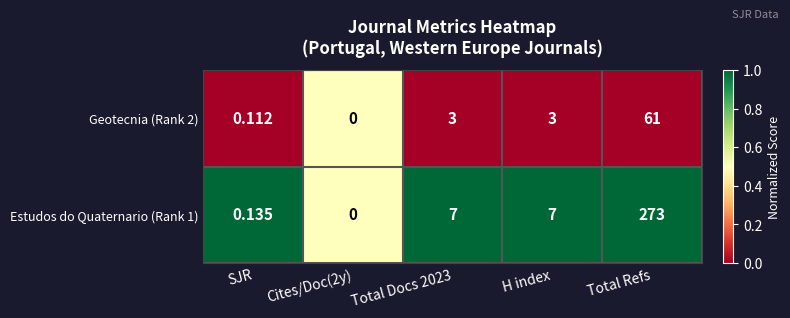

Is the value of Geotecnia (Rank 2) at H index greater than the value of Estudos do Quaternario (Rank 1) at Cites/Doc(2y)?

Yes